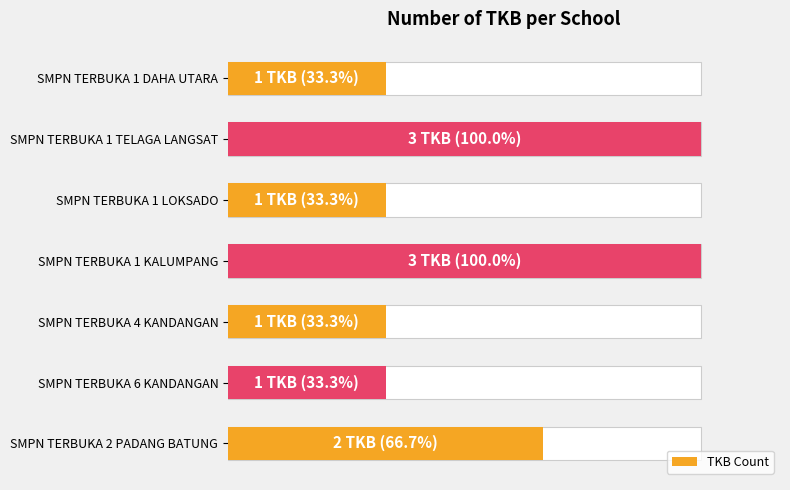

Are the bars horizontal?

Yes